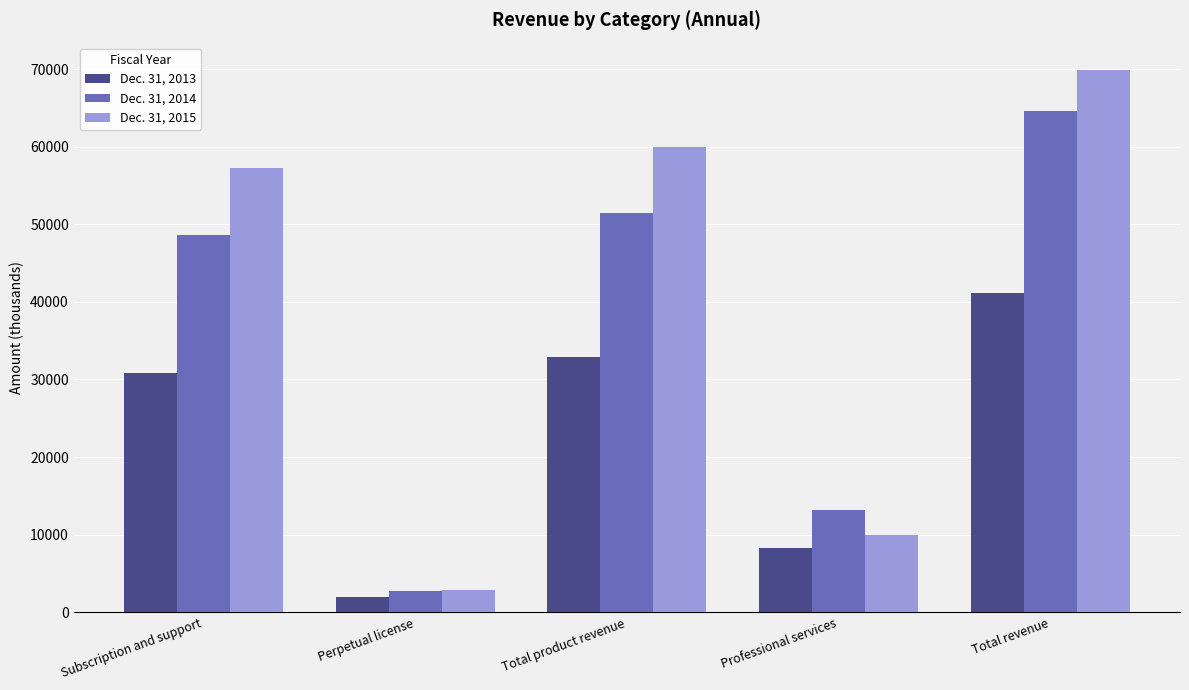

Where is Dec. 31, 2014 nearest to the value 33680?

Subscription and support